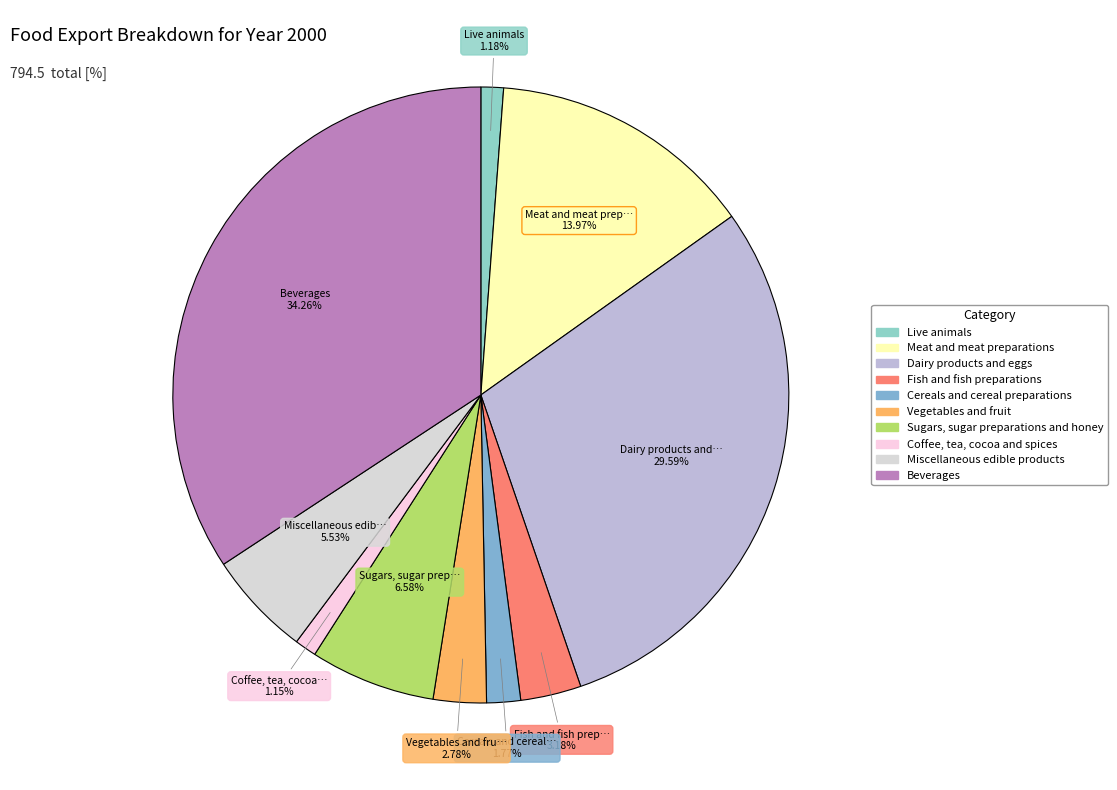

Is it true that Meat and meat preparations is 27% of the pie?

False